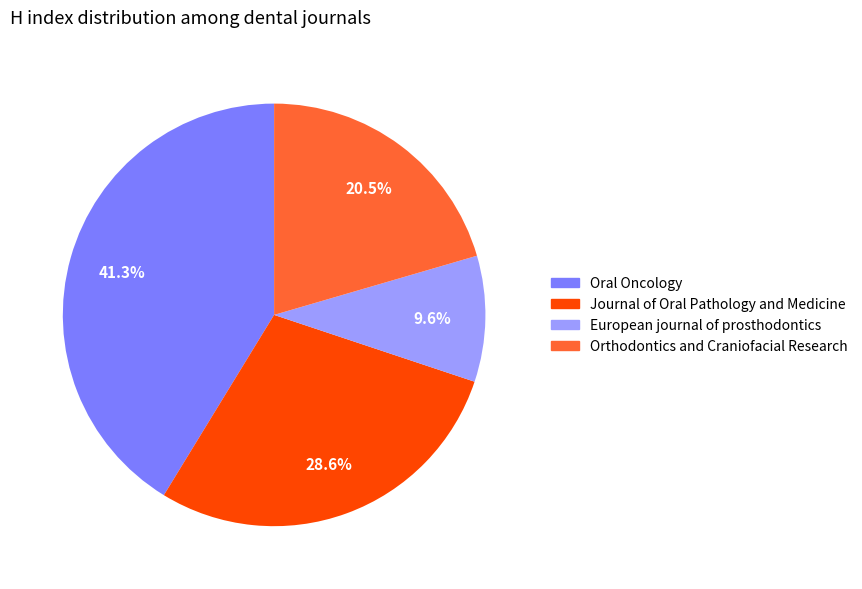

Which category has the smallest portion of the pie?

European journal of prosthodontics